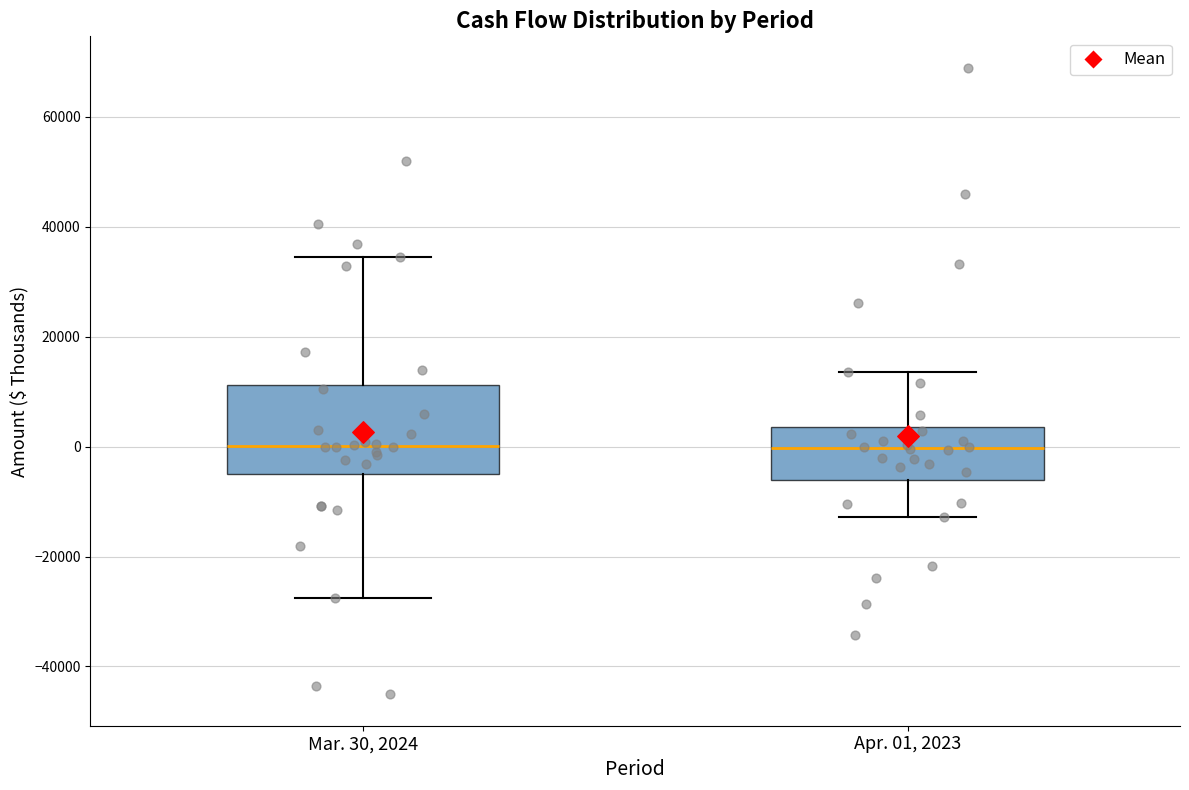

Which box is the tallest, from its lower edge to its upper edge?

Mar. 30, 2024